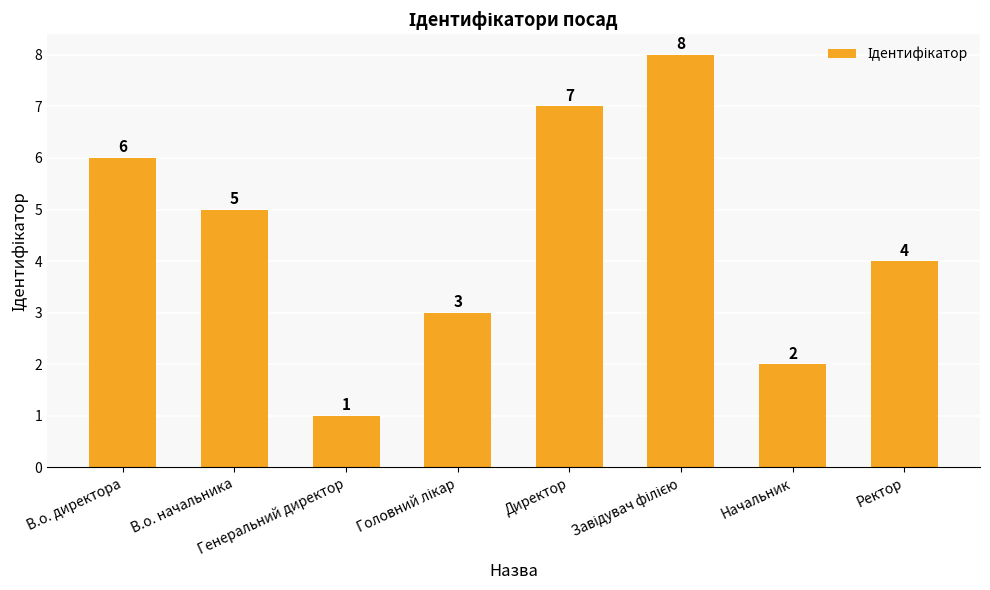

How many values are between 3 and 7?

5